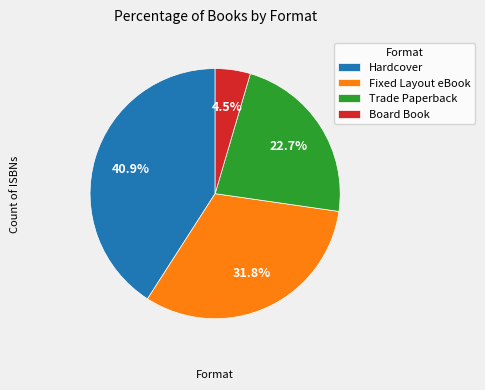

Is Trade Paperback the majority of the pie?

No